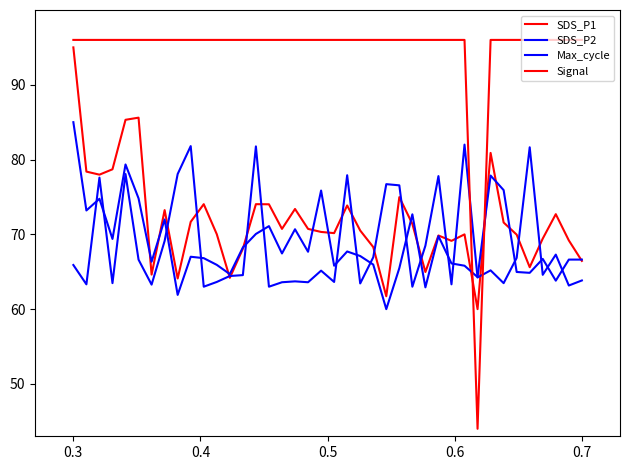

What is the value of the SDS_P2 point at the 1st from the left?

85.0